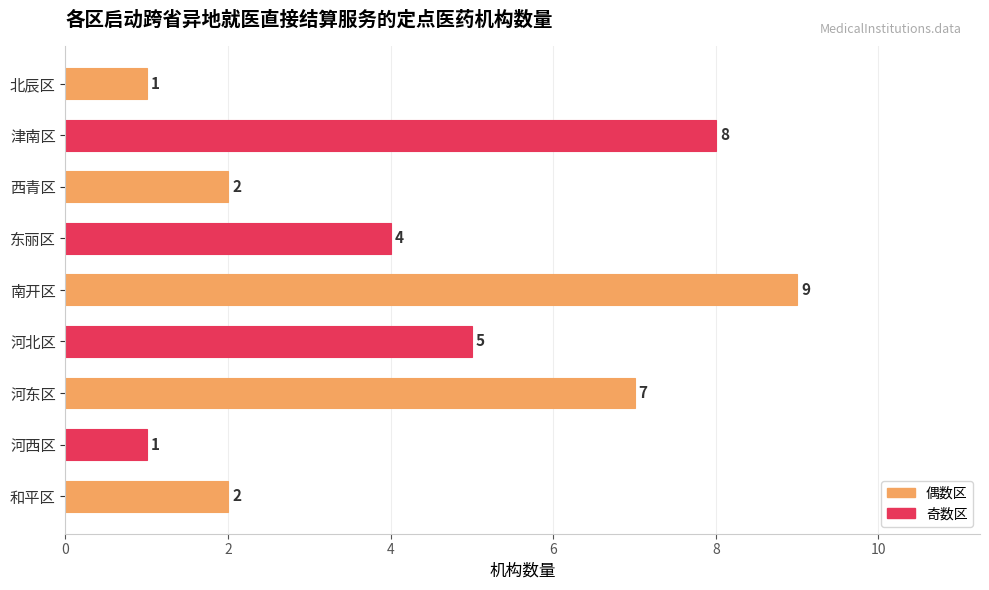

What is the difference between the second highest and minimum values?

7